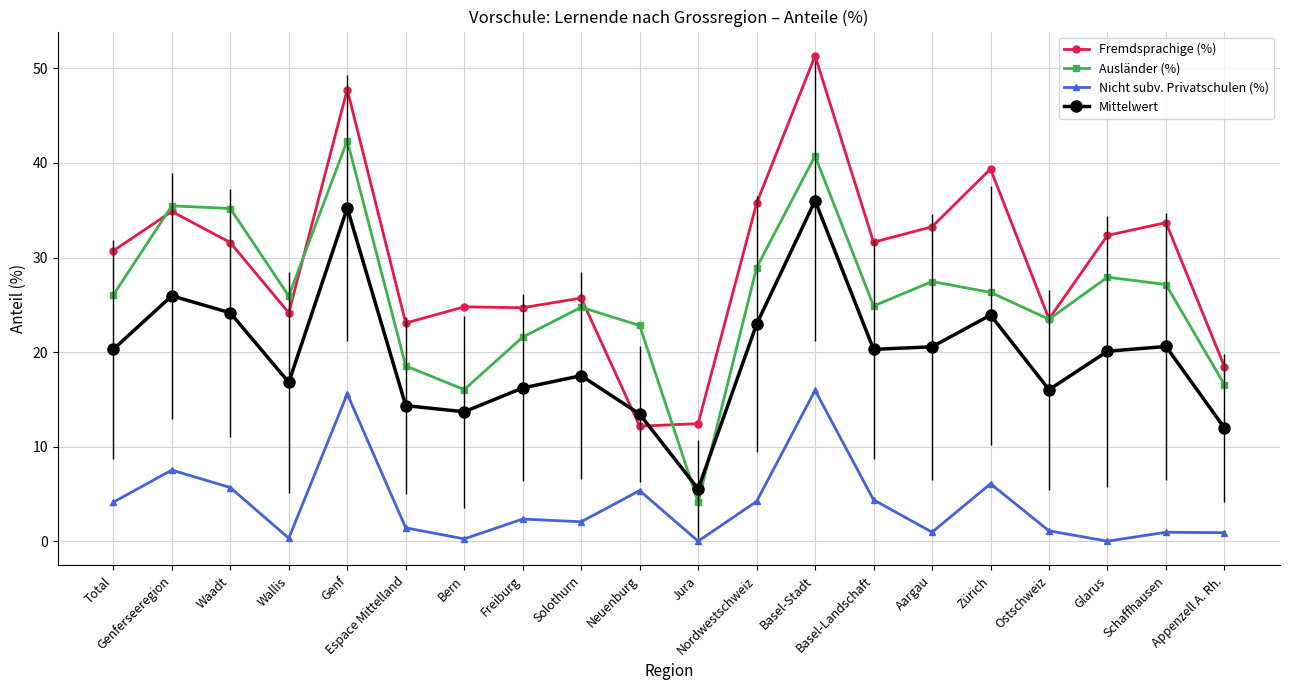

List the series in order of their peak value, lowest first.

Nicht subv. Privatschulen (%), Mittelwert, Ausländer (%), Fremdsprachige (%)